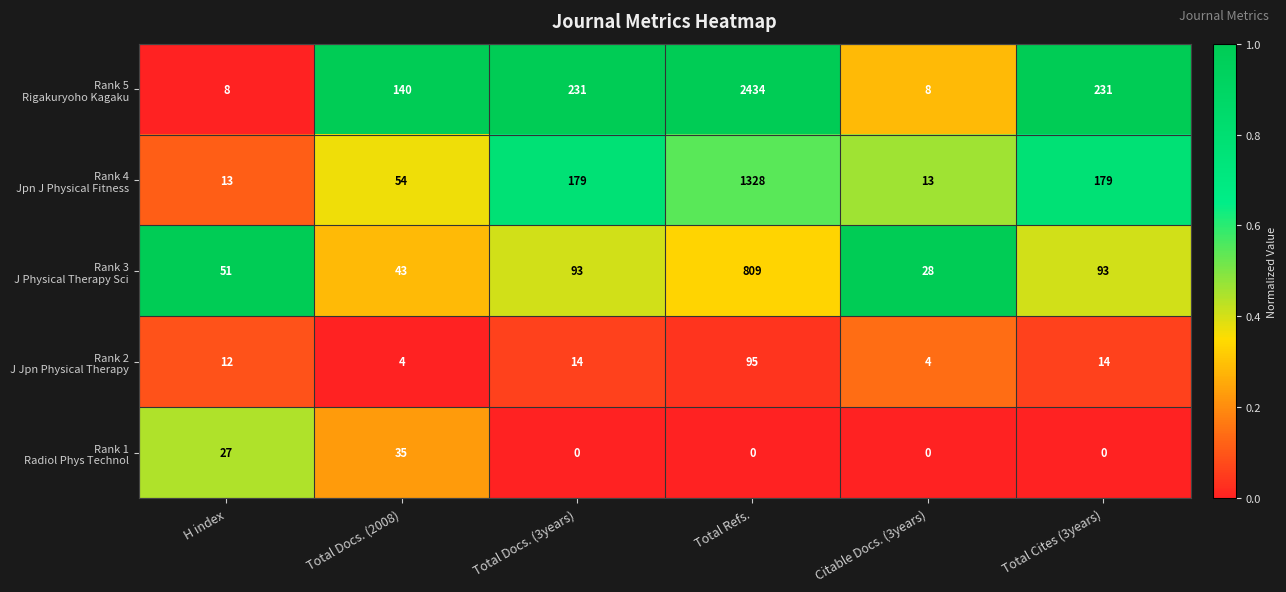

What is the spread (max minus min) of values at Total Docs. (2008)?

136